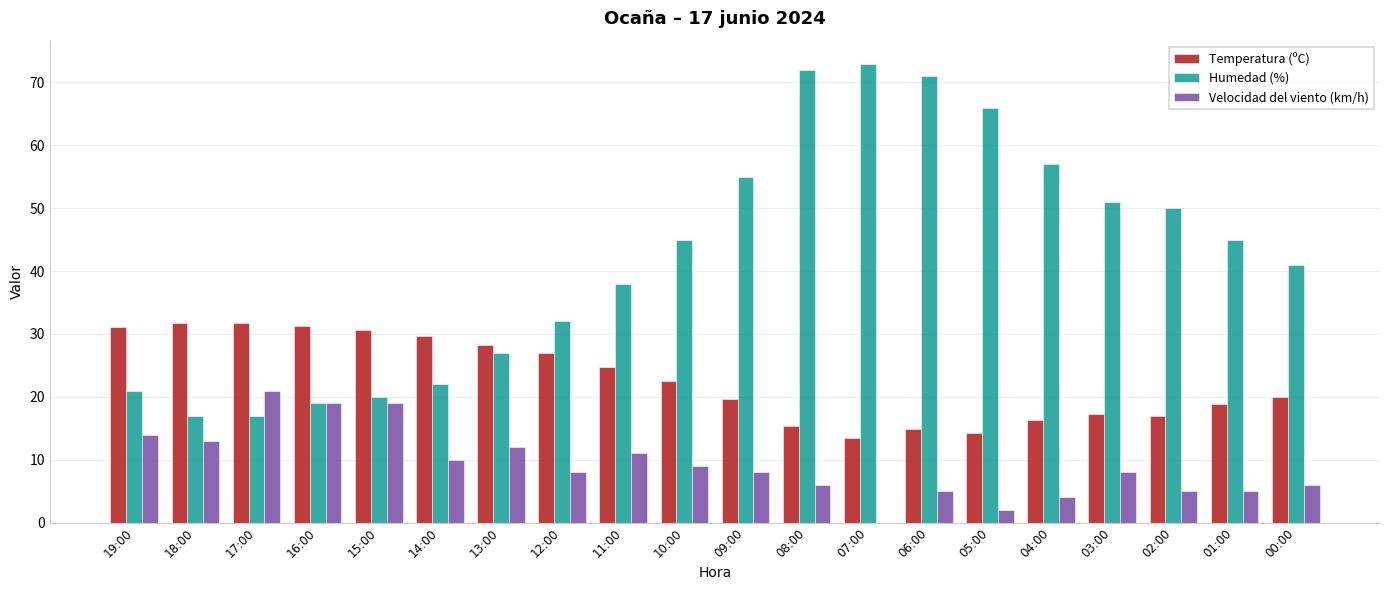

Is the value of Humedad (%) at 12:00 greater than the value of Velocidad del viento (km/h) at 15:00?

Yes